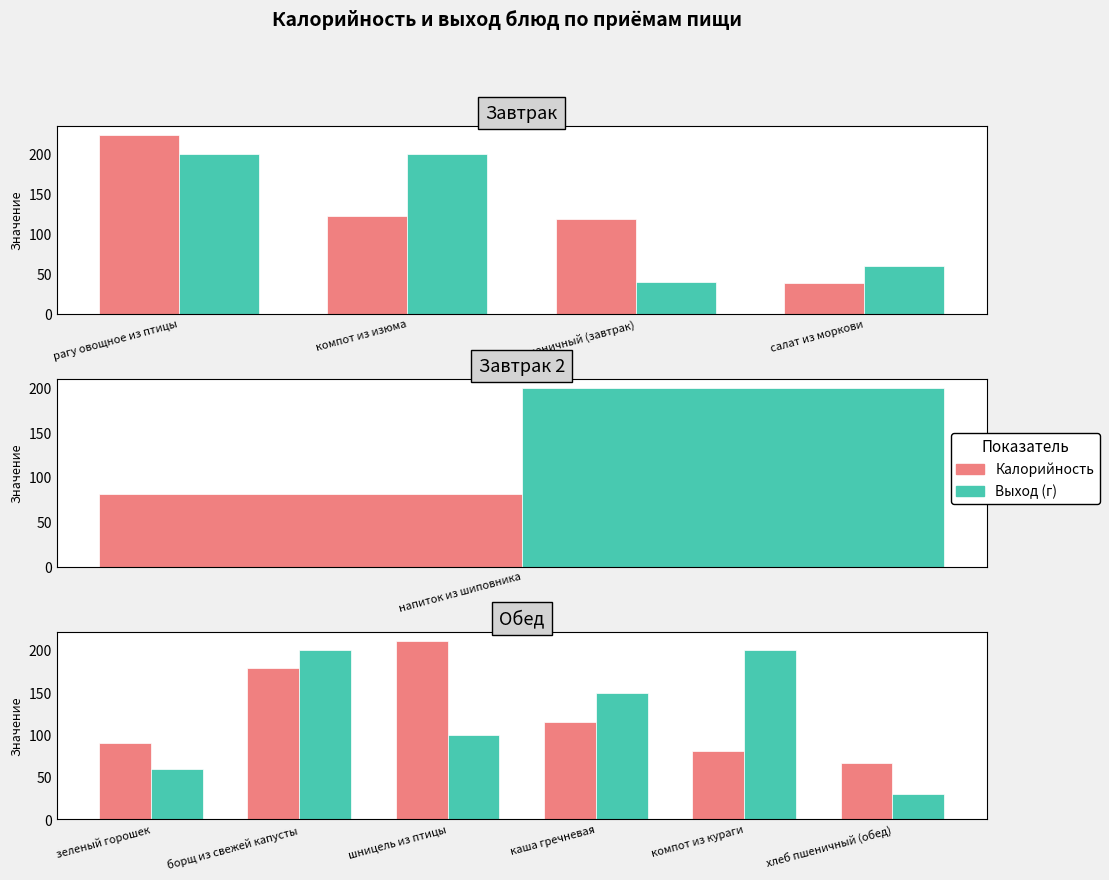

Between хлеб пшеничный (обед) and борщ из свежей капусты, which is larger?

борщ из свежей капусты